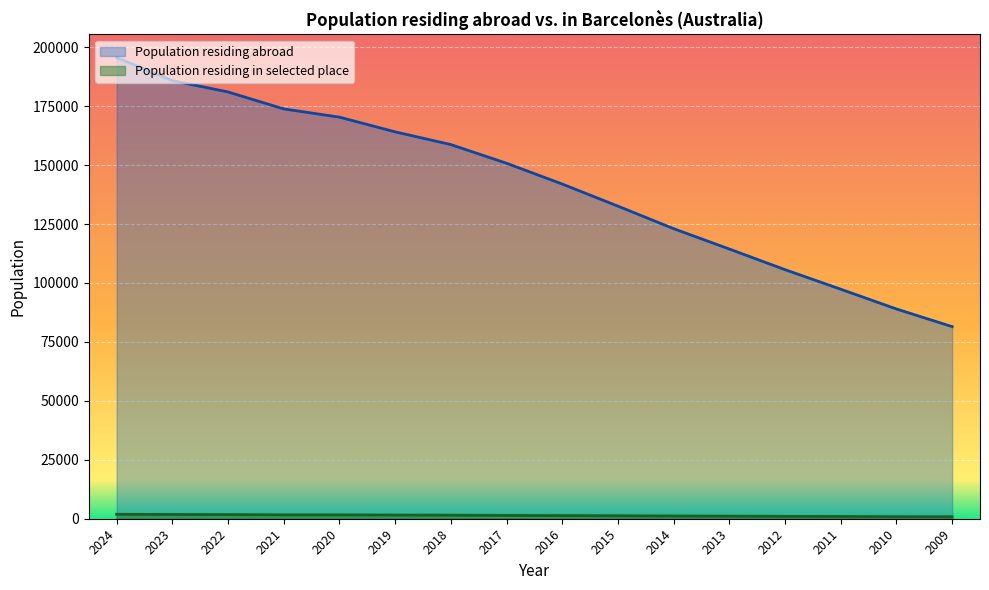

At how many categories does at least one series exceed 20322?

16